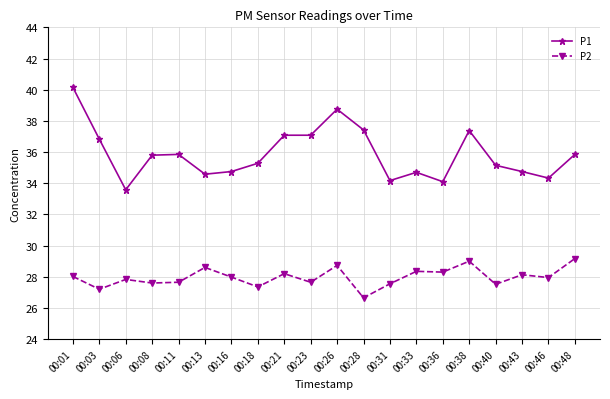

In P2, how many points are higher than both neighbors (excluding endpoints)?

7